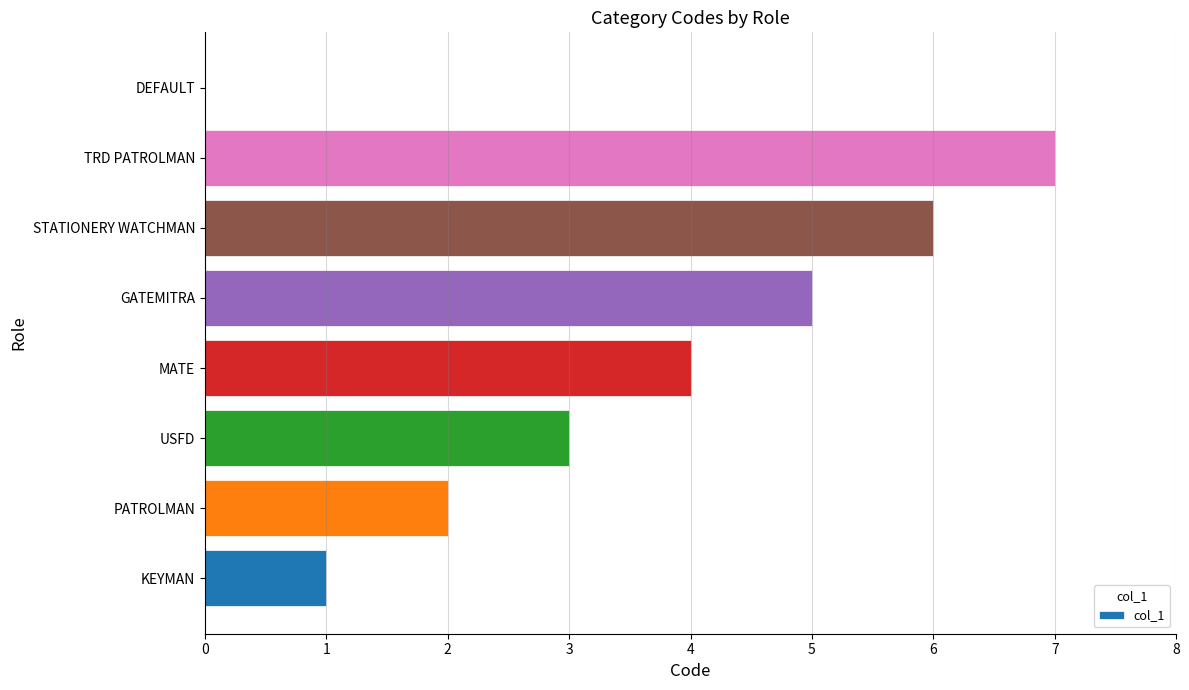

Is it true that the value at TRD PATROLMAN is 3?

False